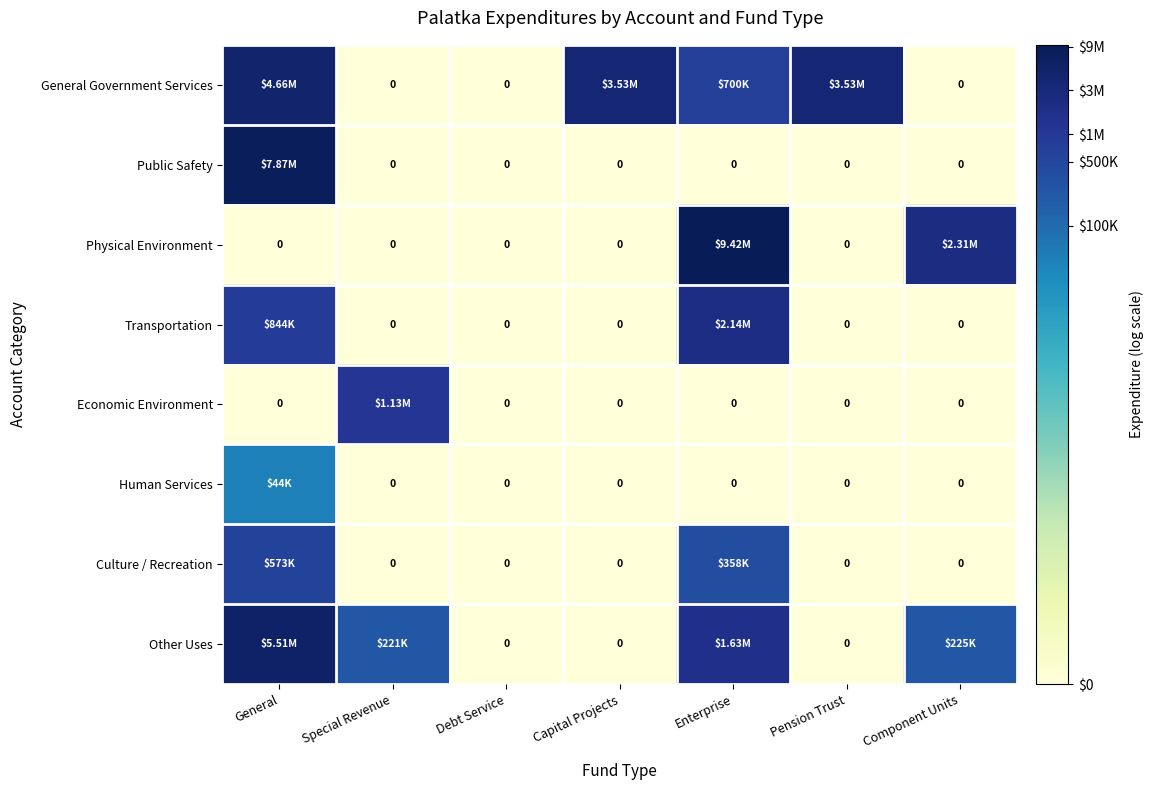

Count the number of categories in the chart.

7